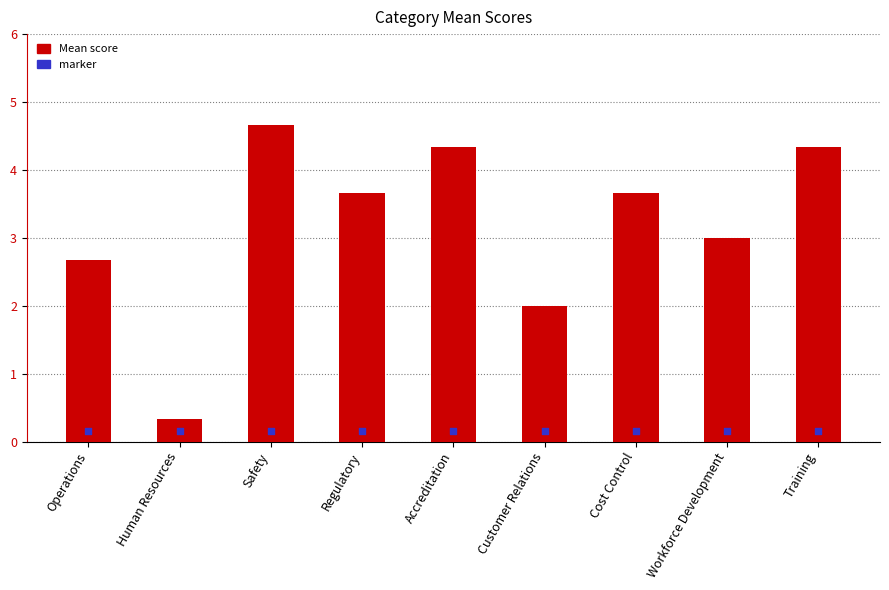

Which has a higher value, Workforce Development or Accreditation?

Accreditation